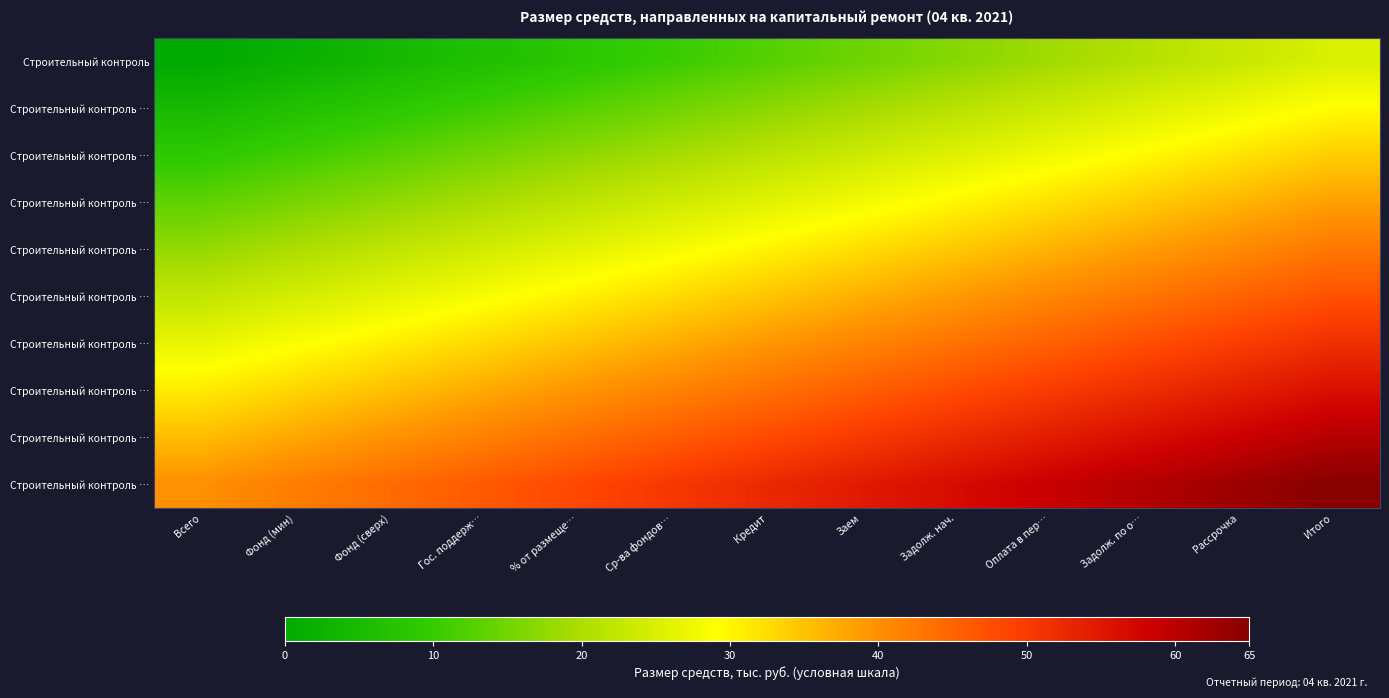

Between Рассрочка and Задолж. нач., which is larger?

Рассрочка